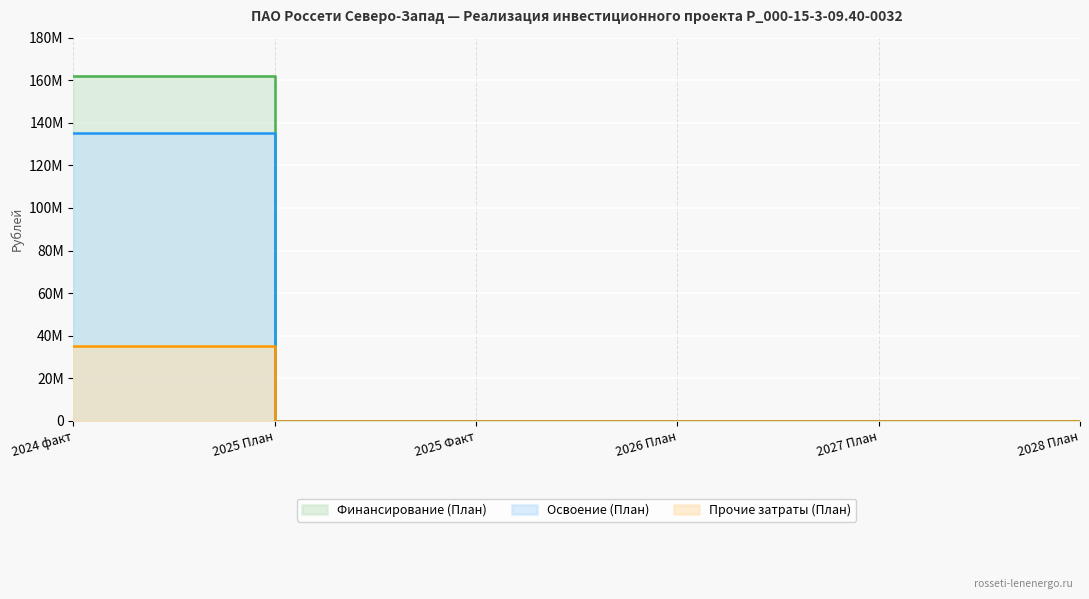

Reading right to left, transcribe all the data shown in this chart.

Финансирование (План): 0	0	0	0	0	162000000
Освоение (План): 0	0	0	0	0	135000000
Прочие затраты (План): 0	0	0	0	0	35000000